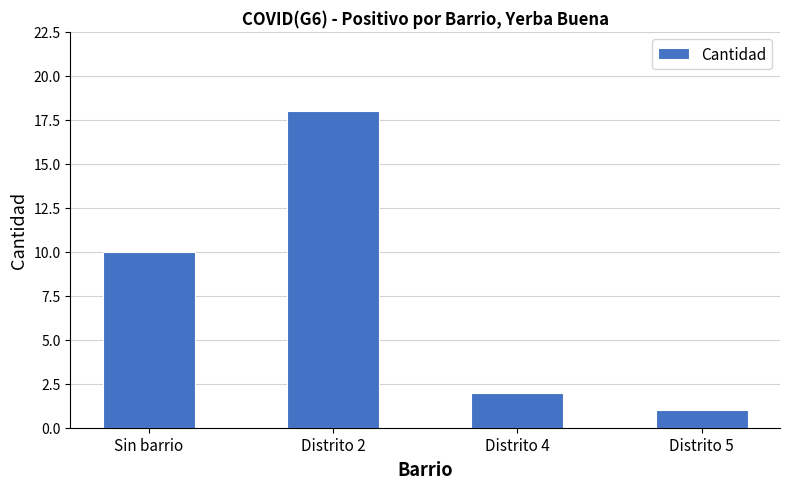

The value at Distrito 4 is 1. True or false?

False